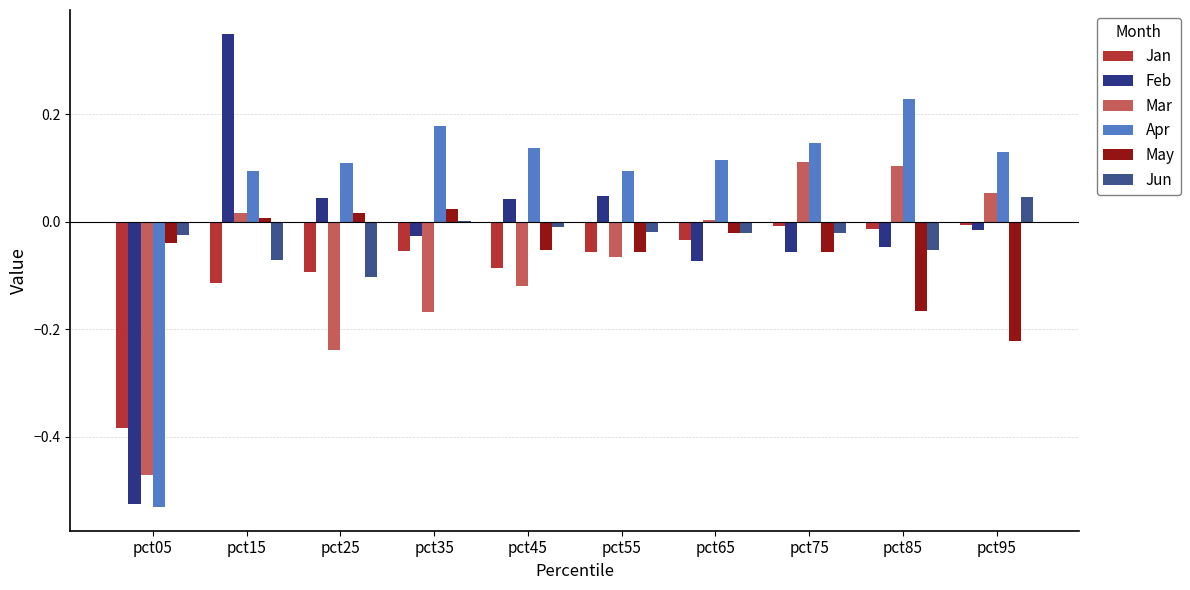

Which category has the lowest value in the Jun series?

pct25